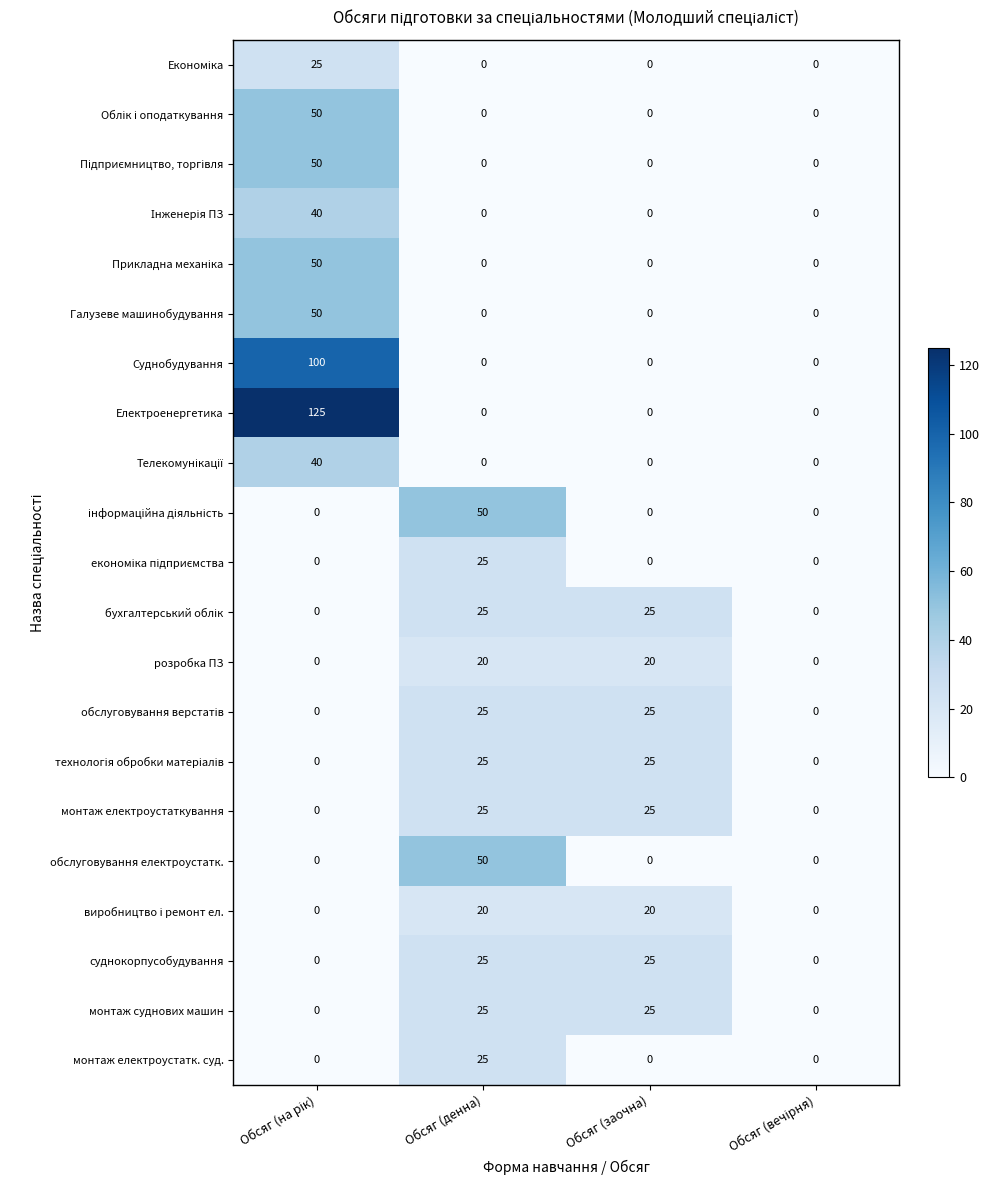

What is the sum of all монтаж суднових машин values?

50